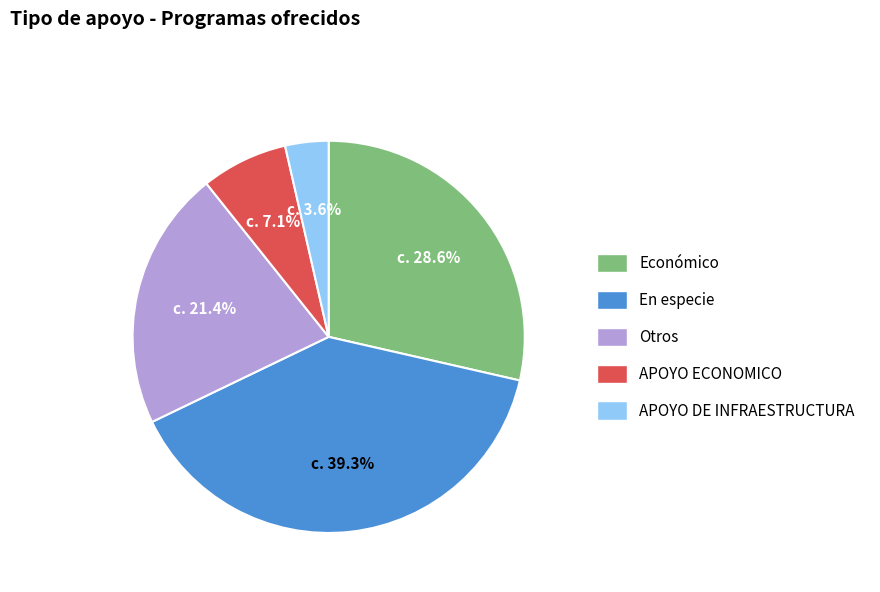

Rank the categories by value from lowest to highest.

APOYO DE INFRAESTRUCTURA, APOYO ECONOMICO, Otros, Económico, En especie